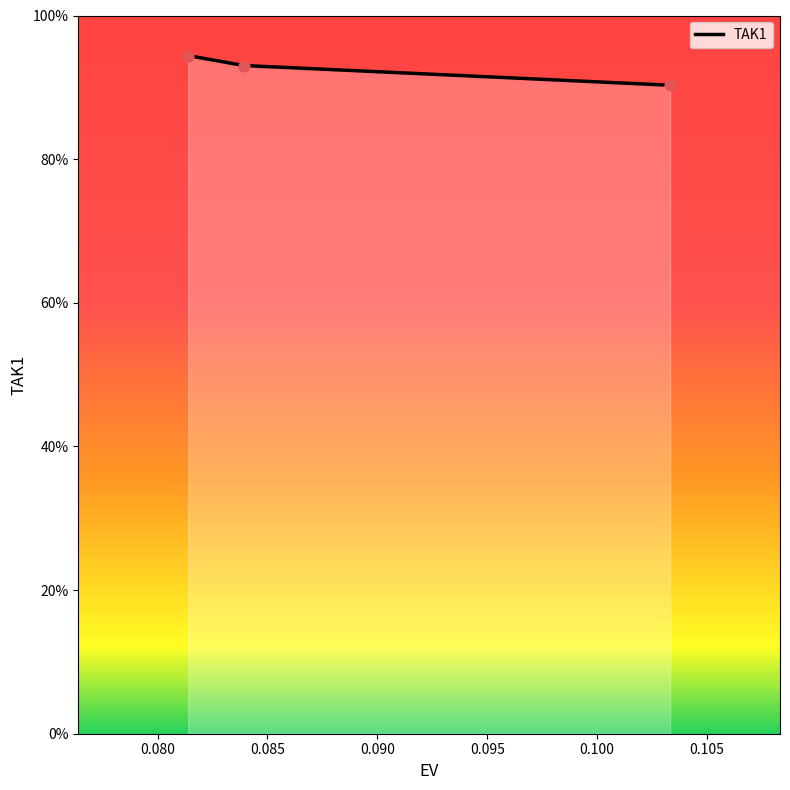

Does the chart have visible grid lines?

No